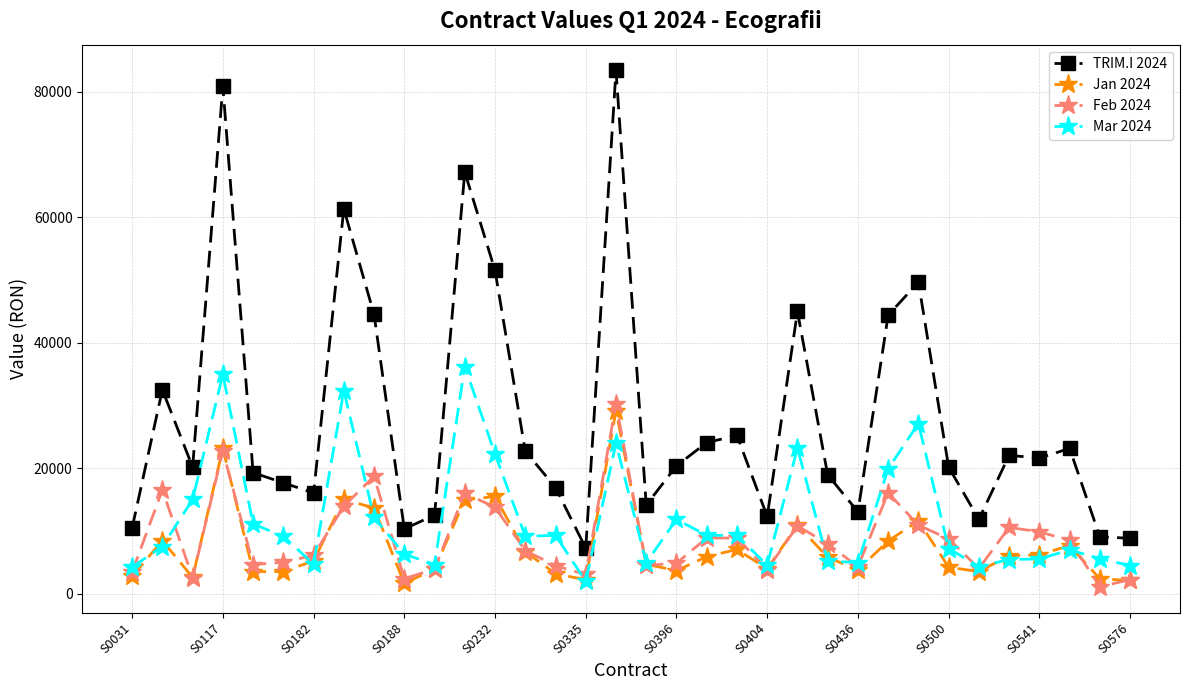

Which series has the largest range (max minus min)?

TRIM.I 2024